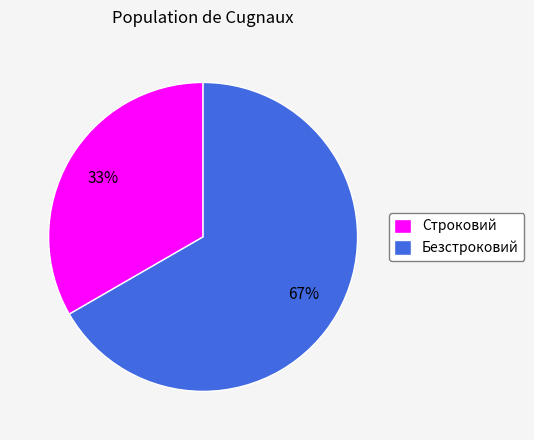

Is it true that Безстроковий is 67% of the pie?

True